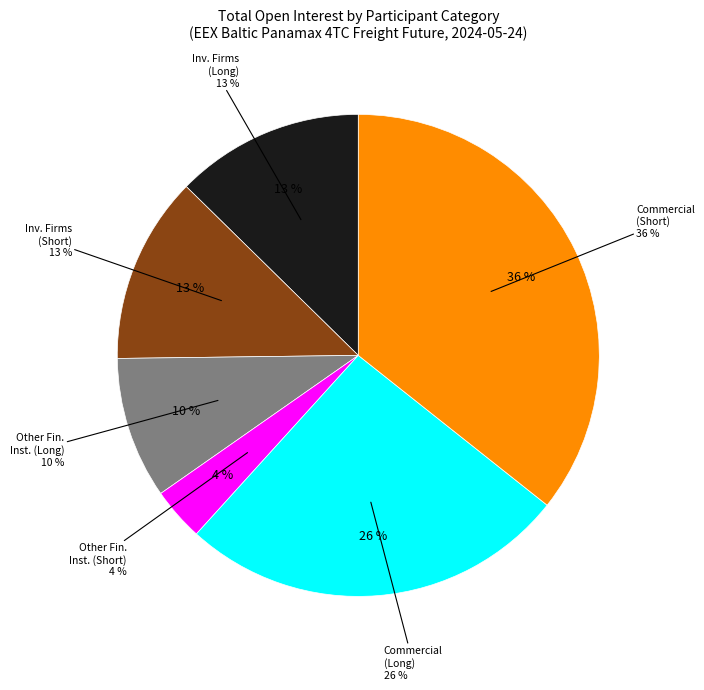

To the nearest percent, what portion does Other Financial Institutions (Short) represent?

4%